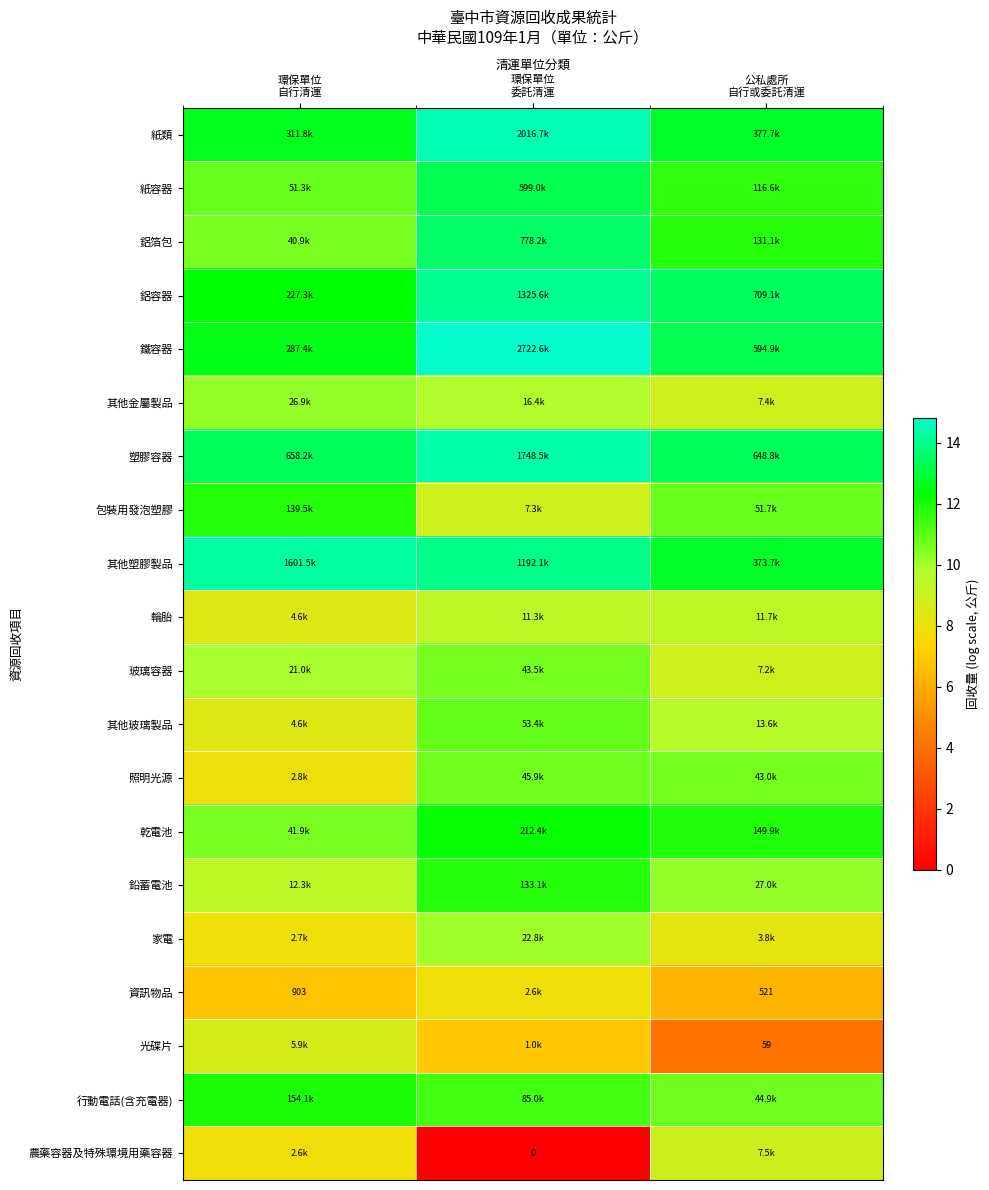

What is the spread (max minus min) of values at 環保單位
自行清運?

7.5